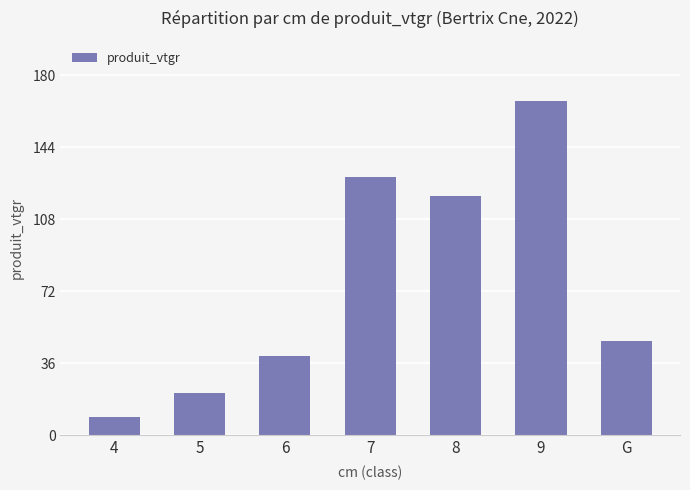

What is the smallest value displayed?

8.9